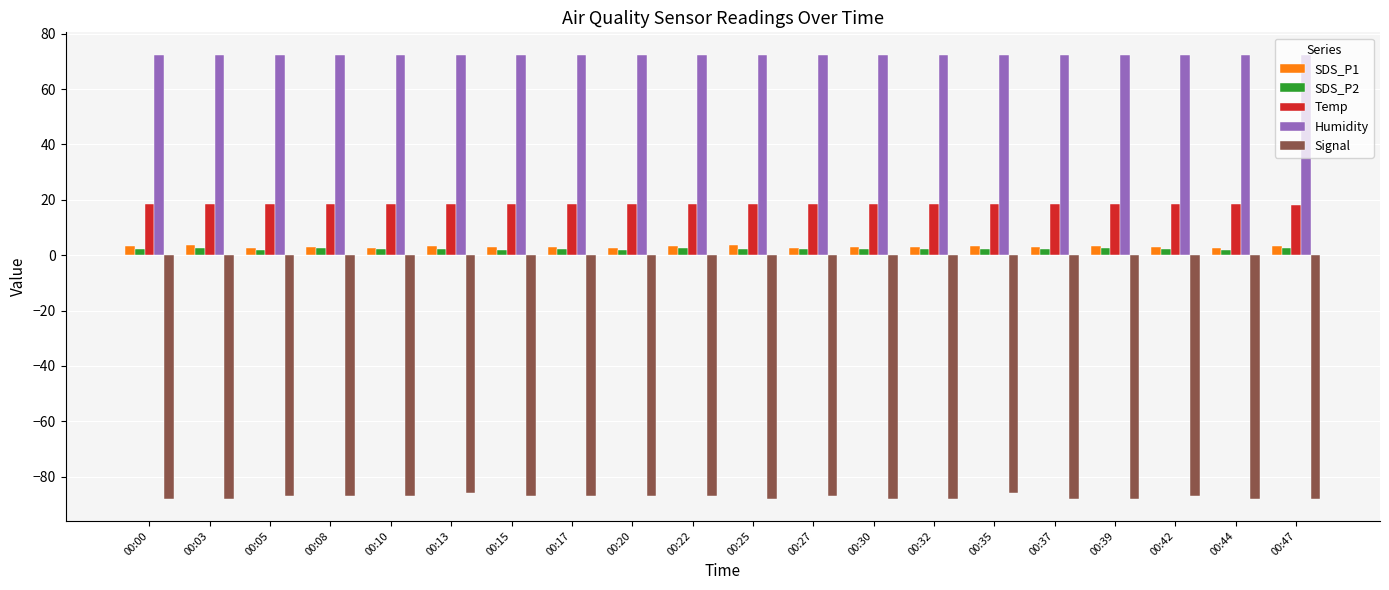

What are all the series names shown in the legend?

SDS_P1, SDS_P2, Temp, Humidity, Signal